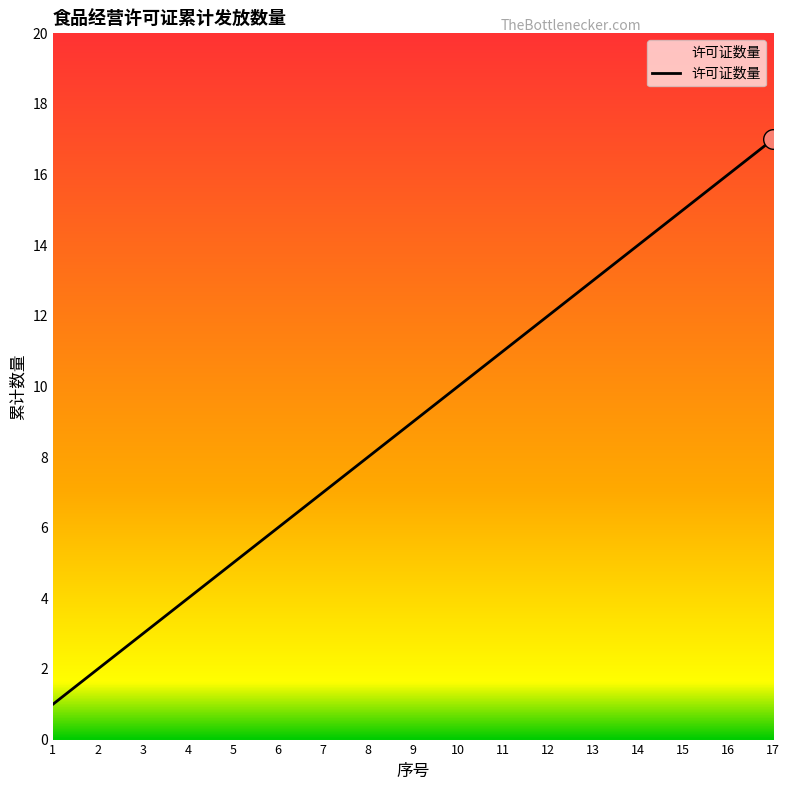

What is the ratio of the value at 8 to the value at 6?

1.3